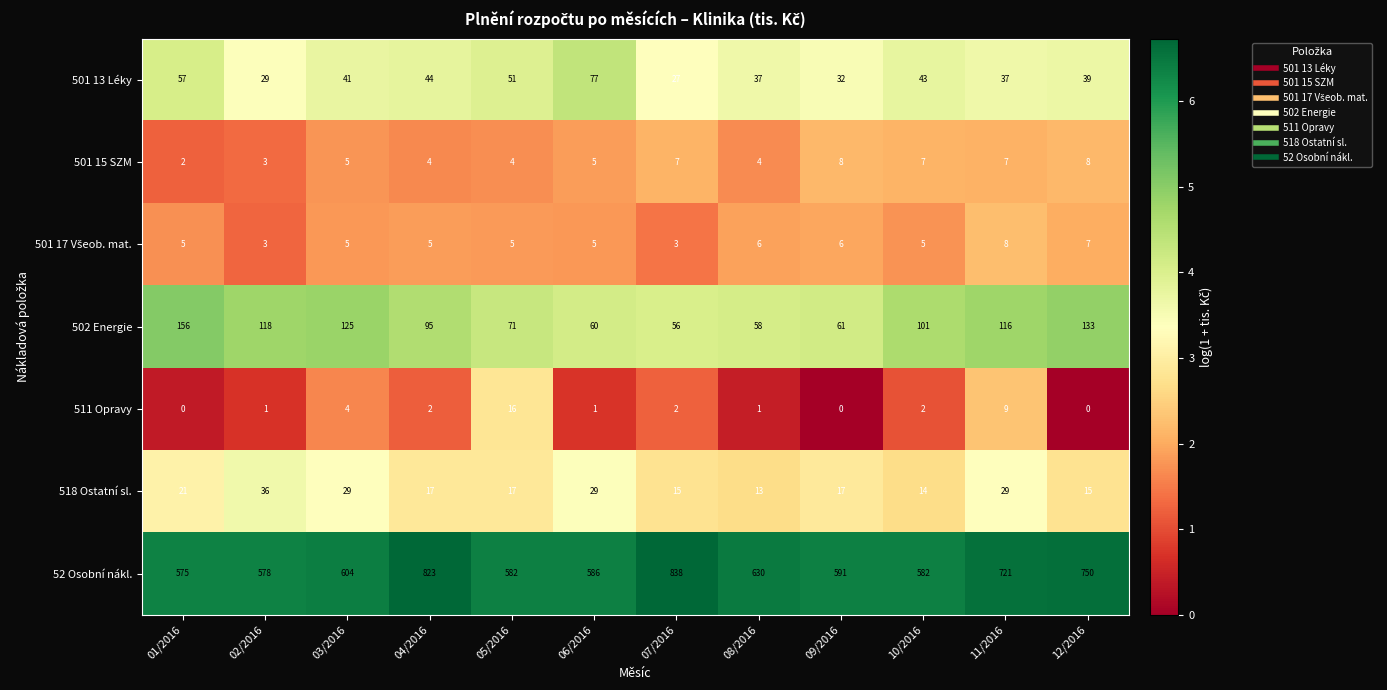

What is the difference between the highest and lowest values at 12/2016?

750